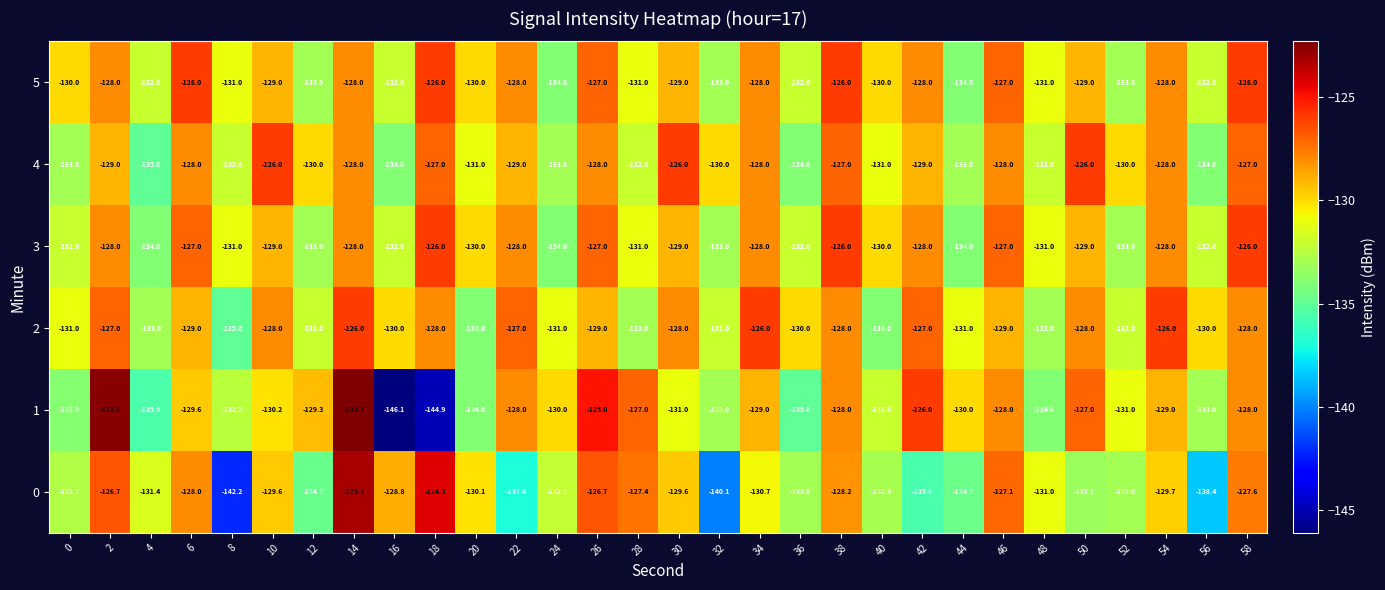

Which series has the largest total across all categories?

5